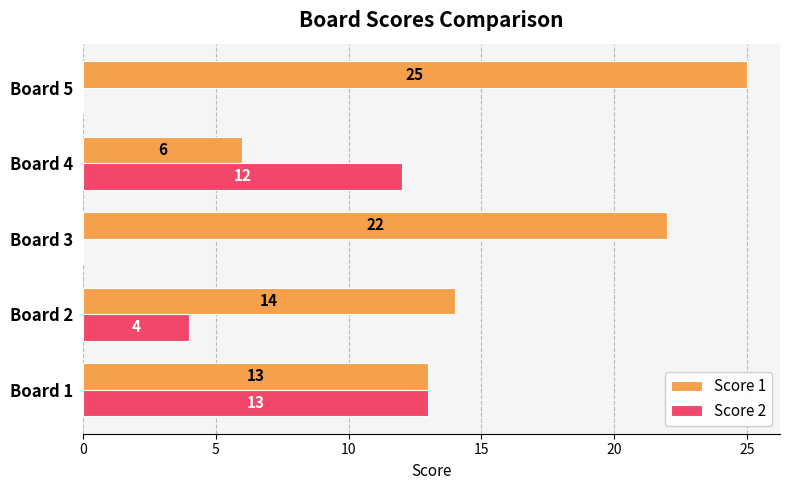

Is the value of Score 1 at Board 3 greater than the value of Score 2 at Board 2?

Yes